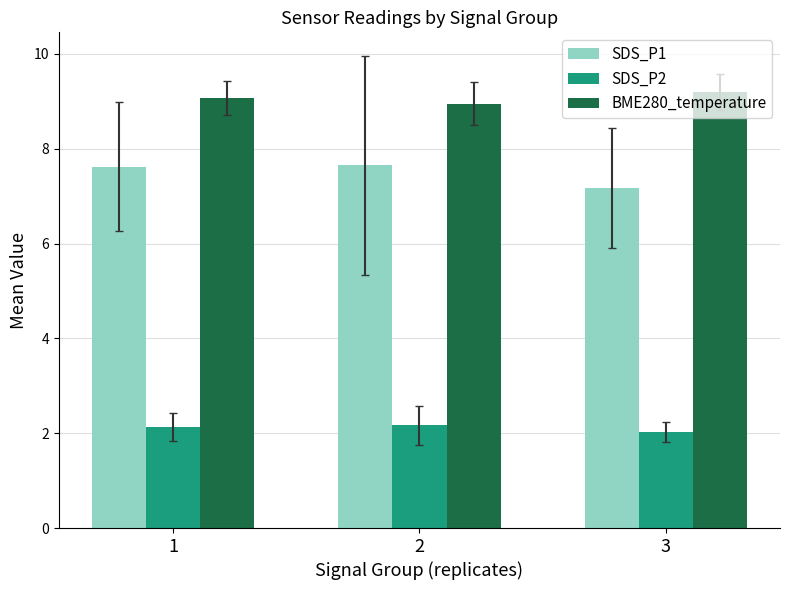

What is the difference between the highest and lowest values at 2?

6.8